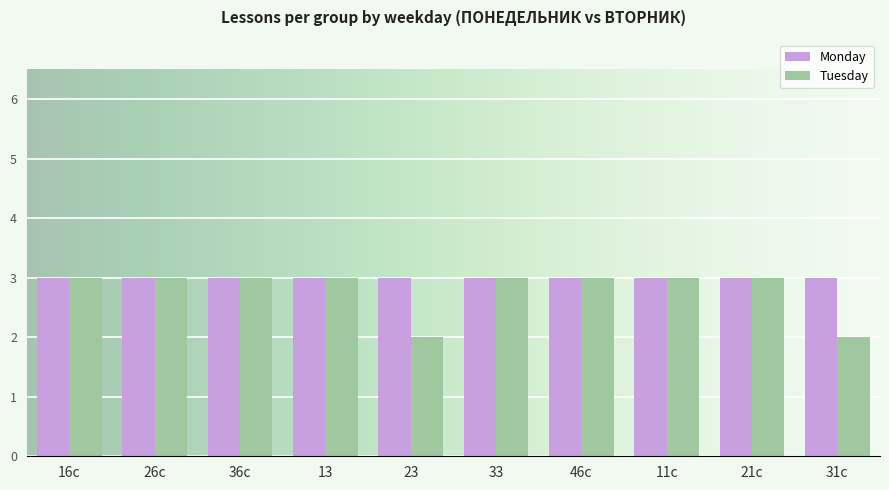

What is the minimum value shown in the chart?

2